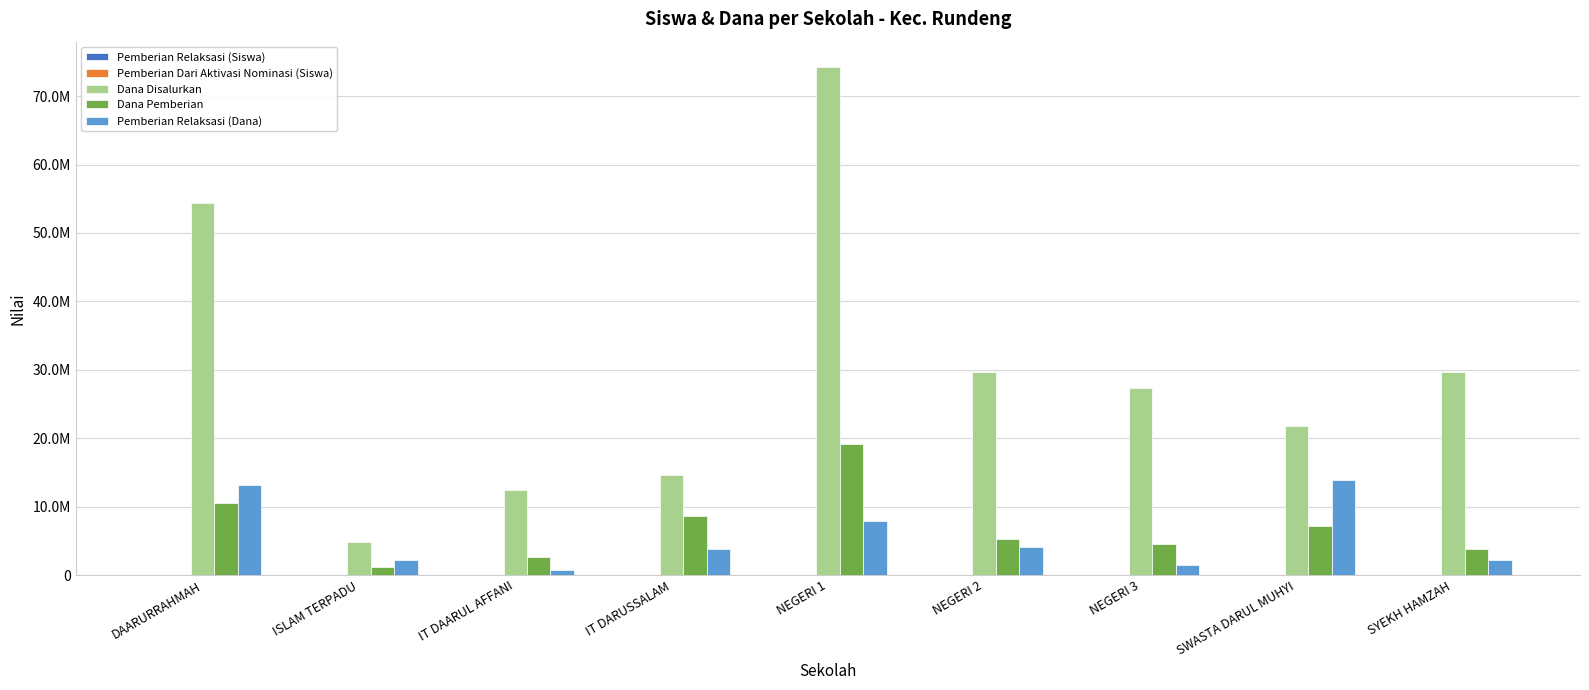

Are the bars horizontal?

No